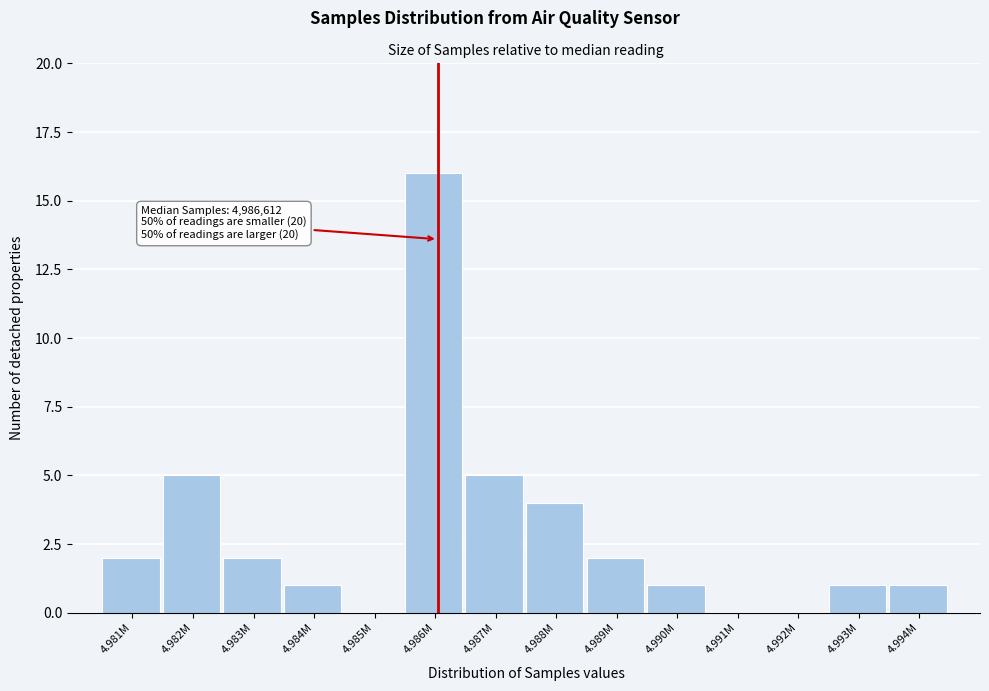

Reading left to right, extract all data points from this chart.

4.981M=2	4.982M=5	4.983M=2	4.984M=1	4.985M=0	4.986M=16	4.987M=5	4.988M=4	4.989M=2	4.990M=1	4.991M=0	4.992M=0	4.993M=1	4.994M=1